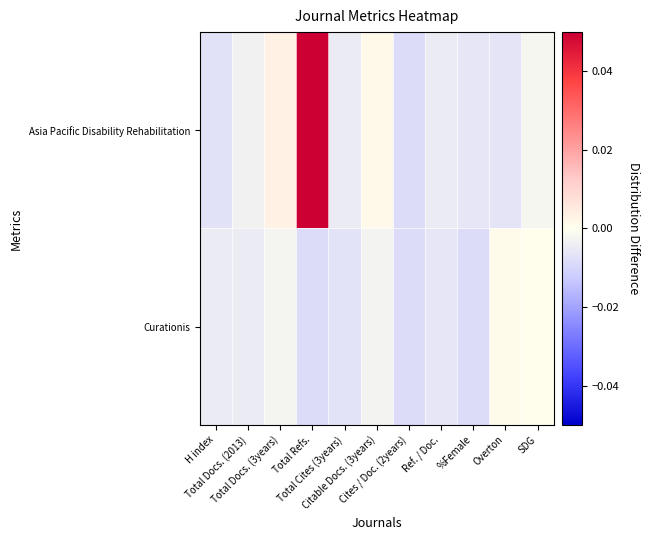

How many distinct data groups are displayed?

2